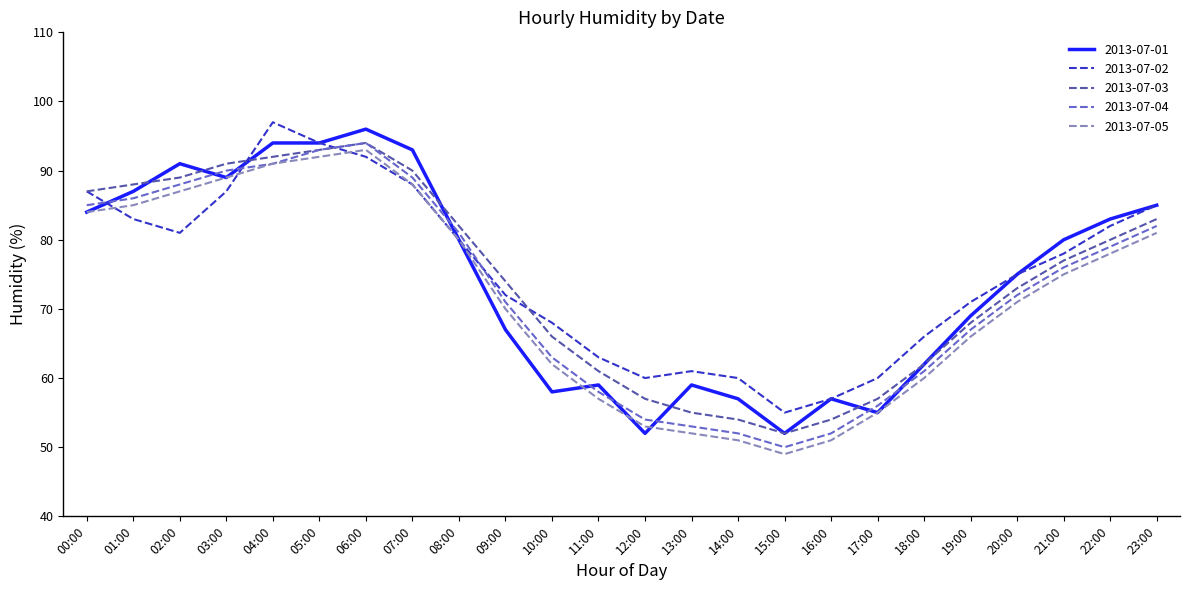

Where do 2013-07-04 and 2013-07-02 first cross each other?

00:00 and 01:00